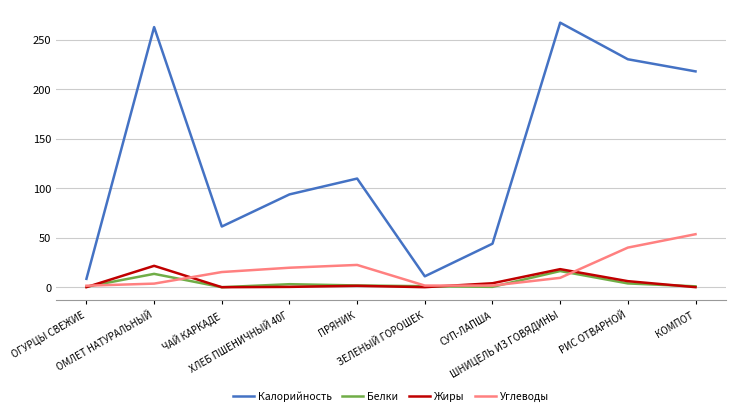

Read the Калорийность value at ПРЯНИК.

109.8